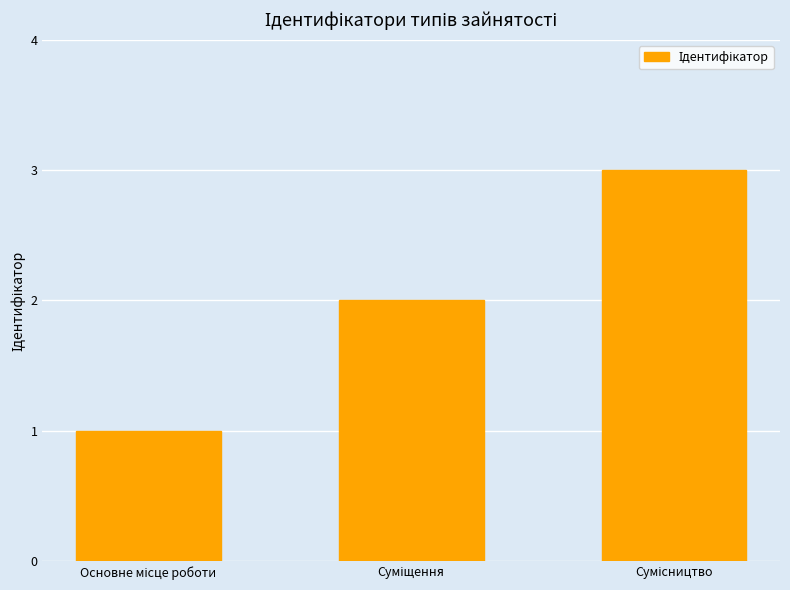

What is the maximum value shown in the chart?

3